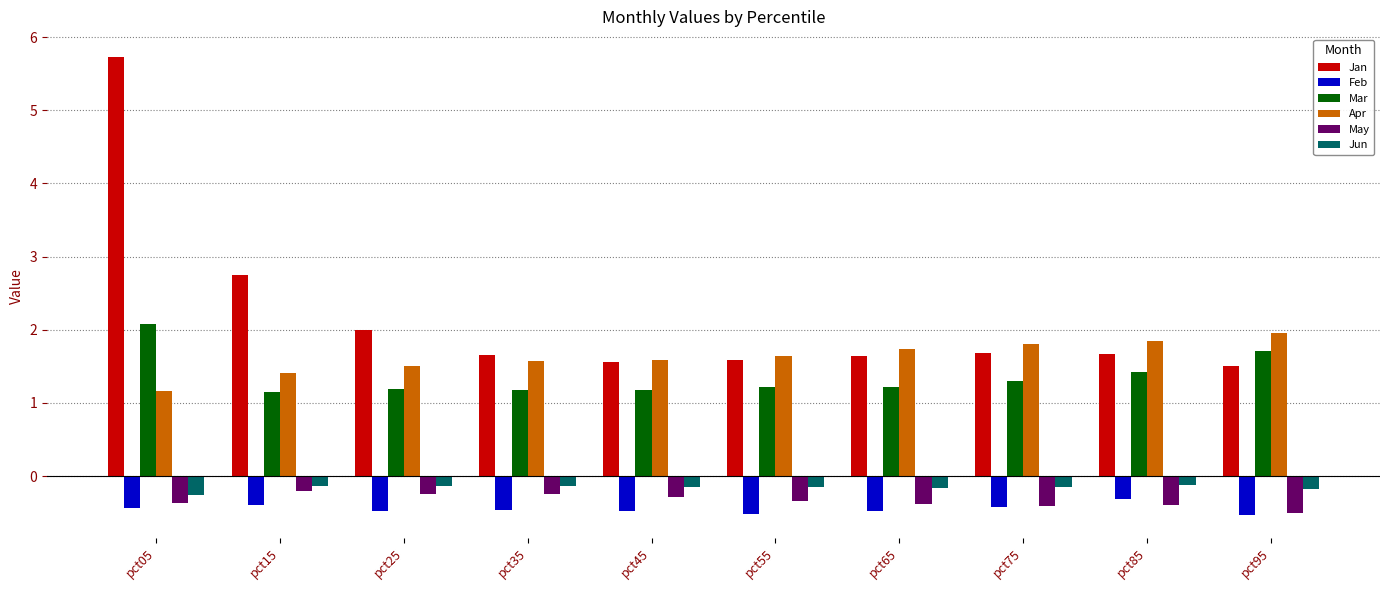

Is the value of Apr at pct75 greater than the value of May at pct45?

Yes